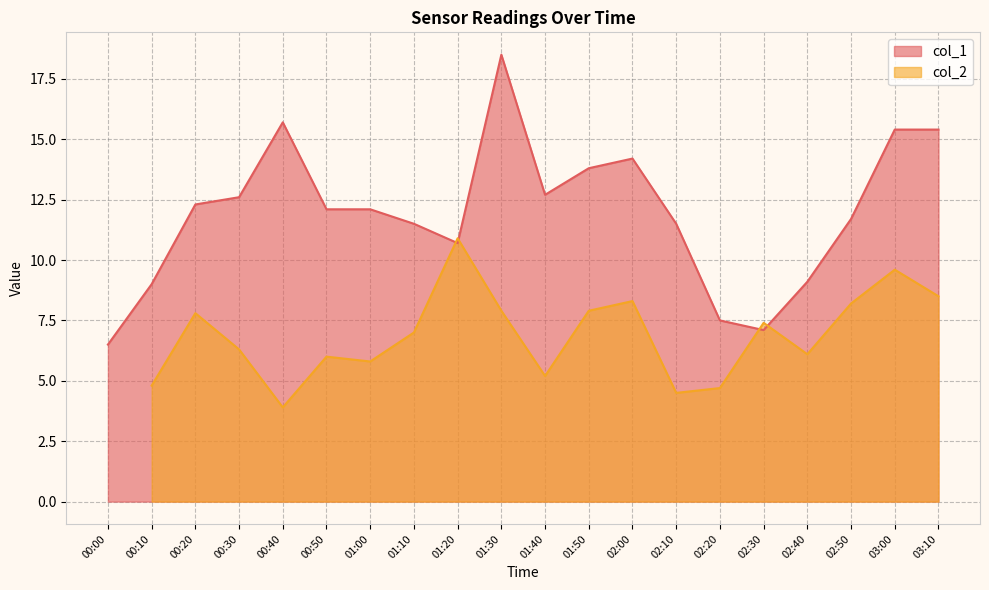

Which has a higher value, 00:50 or 01:30?

01:30